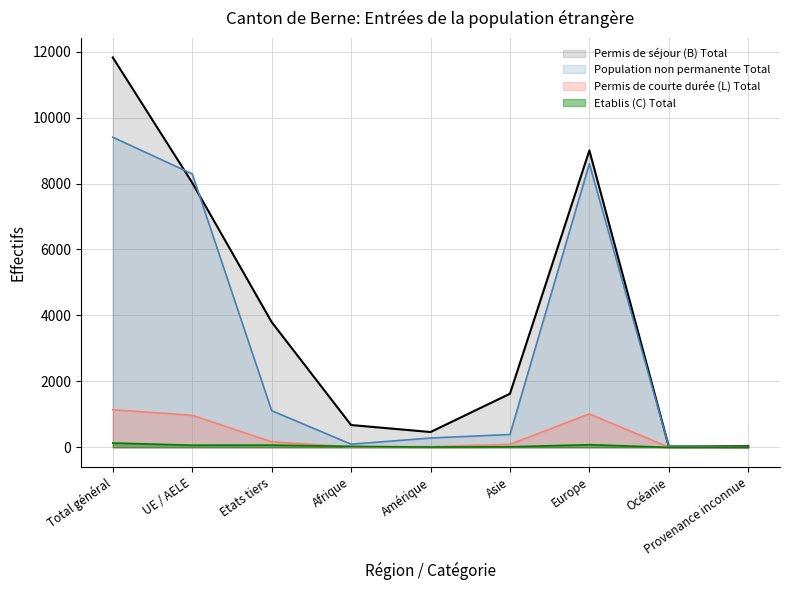

Count the number of data series in this chart.

4